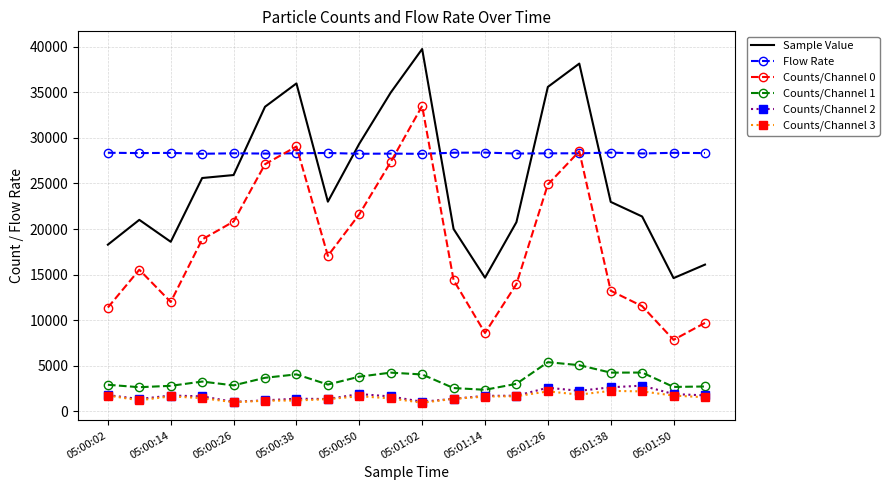

Which series has the widest spread of values?

Counts/Channel 0